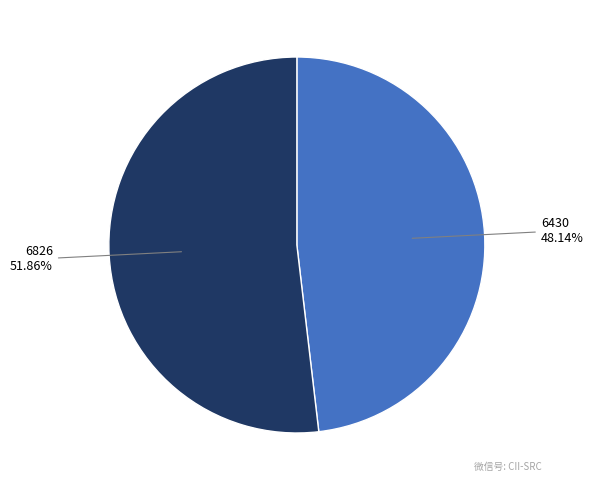

Is there any slice that represents more than half of the pie?

Yes